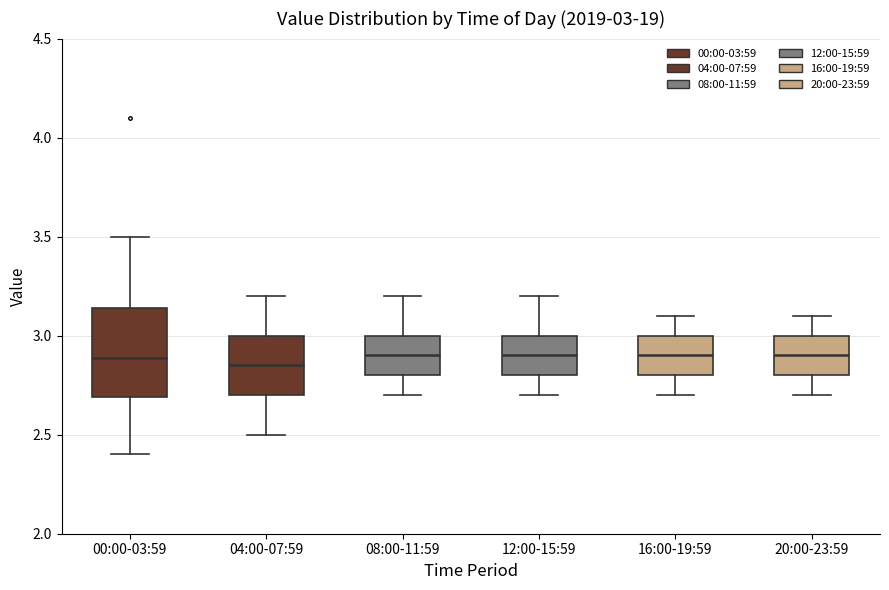

Comparing the boxes themselves (not the whiskers), which one is the tallest?

00:00-03:59